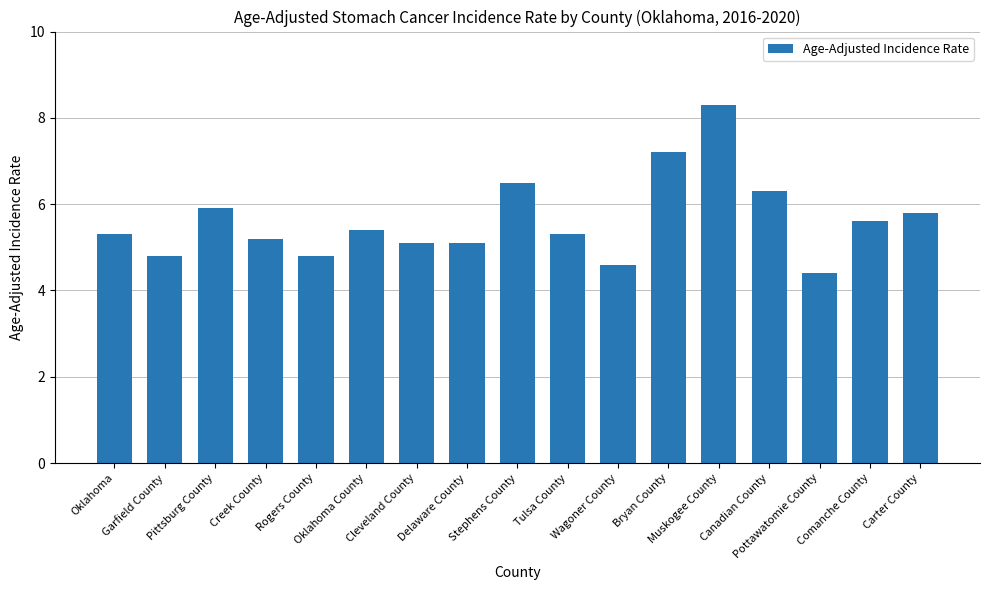

What is the difference between the values at Delaware County and Creek County?

0.1